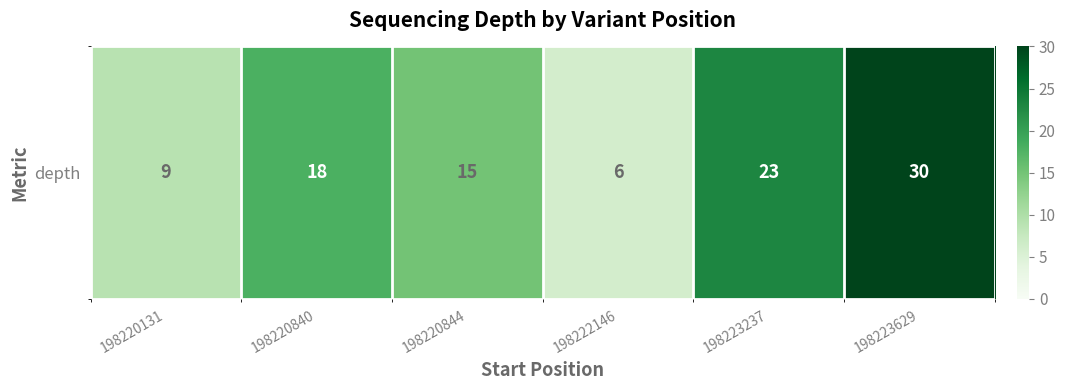

Where is the data nearest to the value 18?

198220840